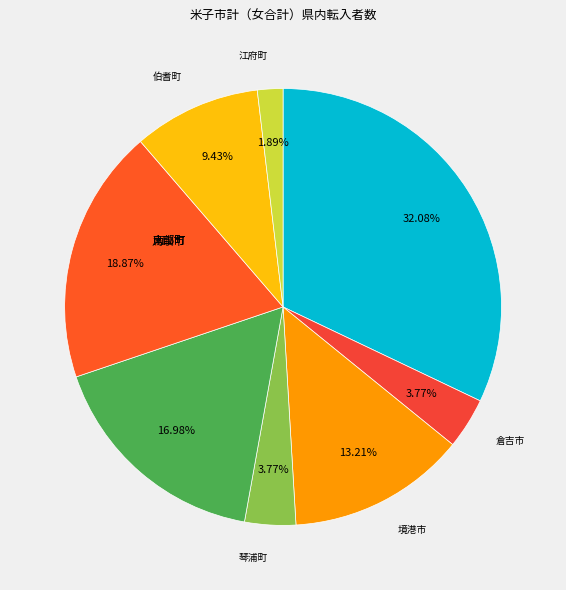

How many slices are in this pie chart?

8